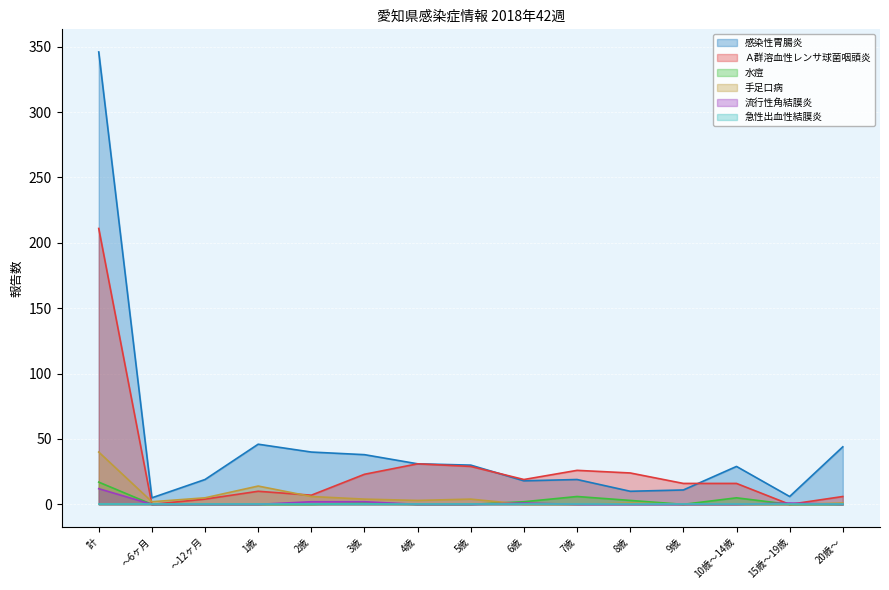

What is the total value across all series at 20歳～?

51